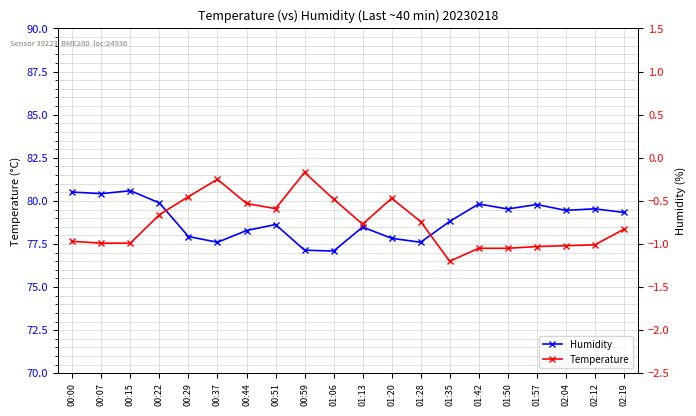

True or false: Temperature has more than 0 interior local peaks.

True